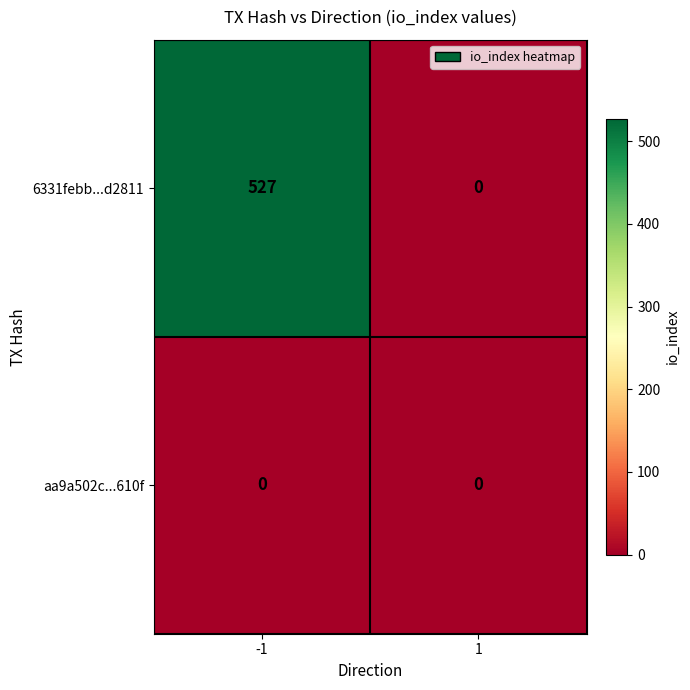

List the series in order of their peak value, lowest first.

aa9a502c...610f, 6331febb...d2811